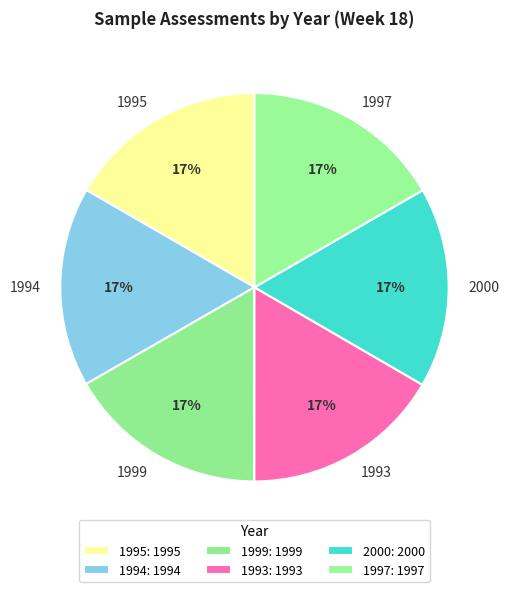

What percentage is the 1995 slice, to the nearest percent?

17%